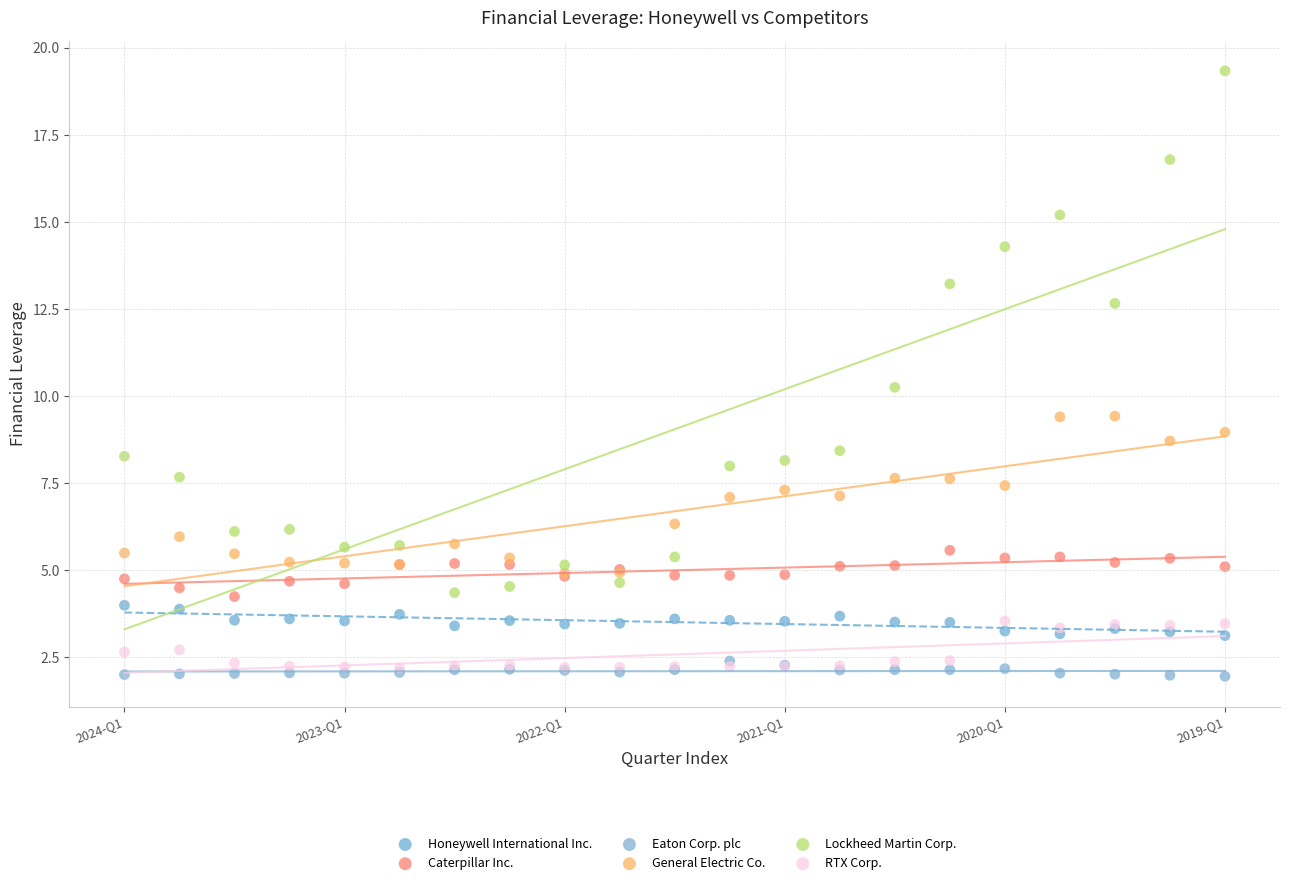

Which series has the largest Y range (max minus min)?

Lockheed Martin Corp.